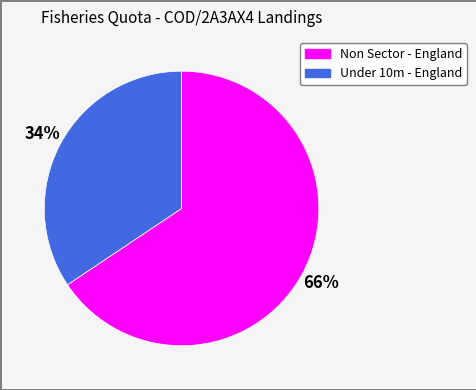

Which category accounts for the majority?

Non Sector - England